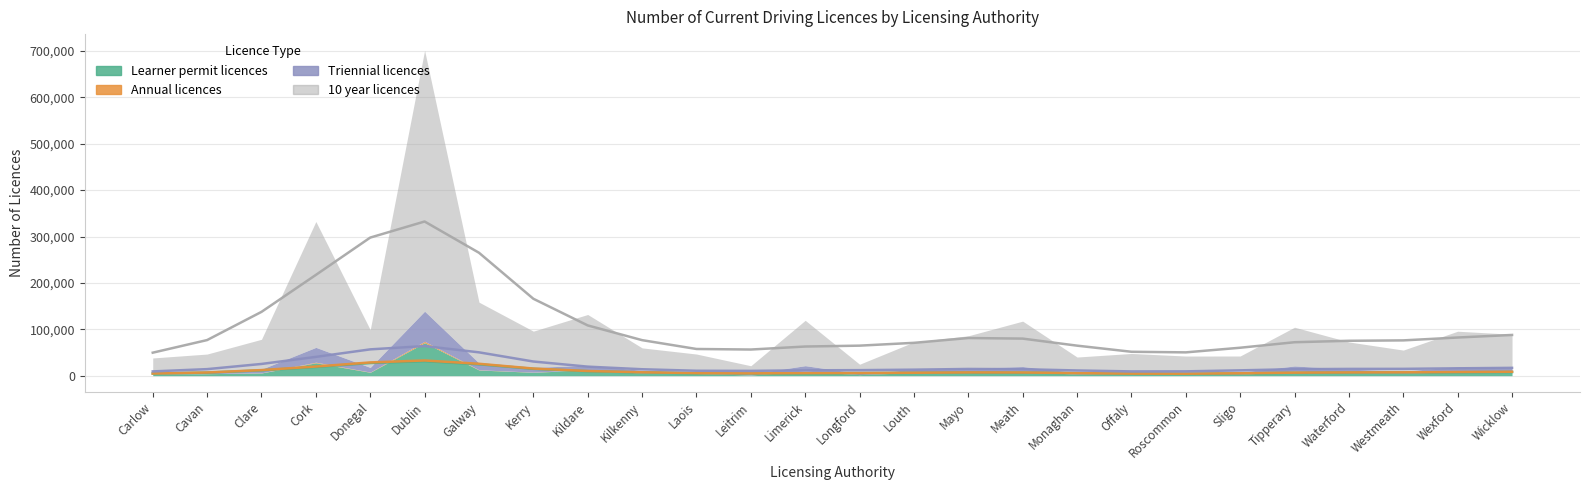

Reading left to right, transcribe all the data shown in this chart.

Learner permit licences: 3704	4313	5819	27805	7281	71083	12204	7271	12531	5559	4604	1587	9502	2274	6754	6473	10074	2925	4302	3041	2899	9436	6347	5087	8762	8020
Annual licences: 183	164	317	1288	482	2968	525	330	370	355	265	120	581	75	291	360	342	185	273	183	263	528	239	215	766	420
Triennial licences: 3247	4321	7802	31903	9994	64912	14519	10220	9473	5717	3871	2231	11442	2545	6372	9081	9257	3622	4232	4699	4485	10960	7388	4904	9643	8354
10 year licences: 31043	37828	64507	271308	81284	562276	131223	78166	109510	48298	37909	17480	97801	19776	59199	70066	97886	33462	39090	34403	34769	83514	58687	44955	76663	72486